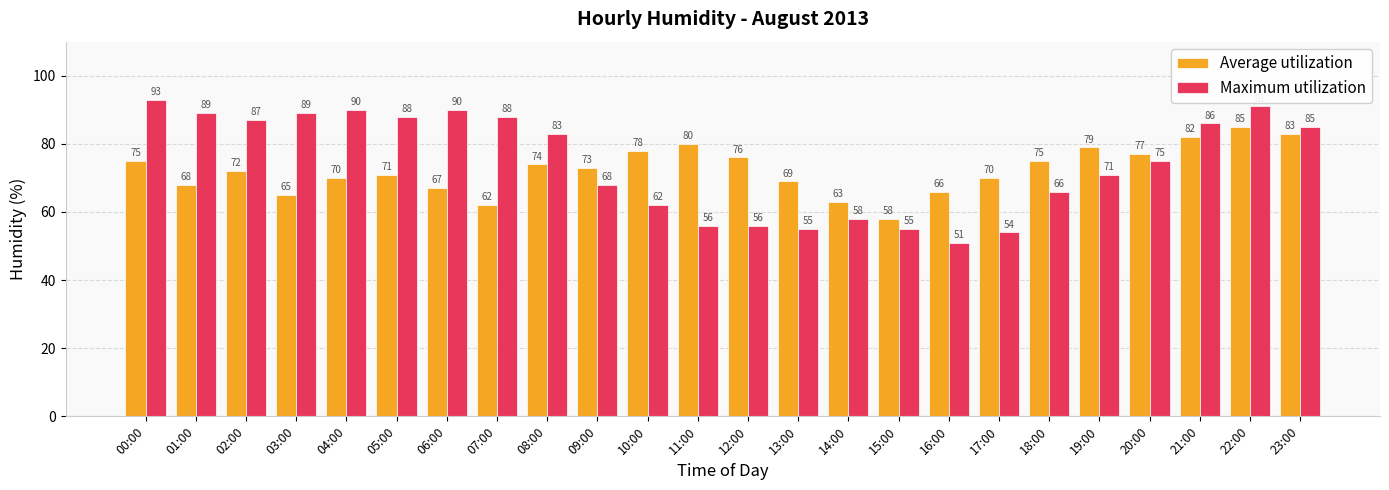

What is the total value across all series at 08:00?

157